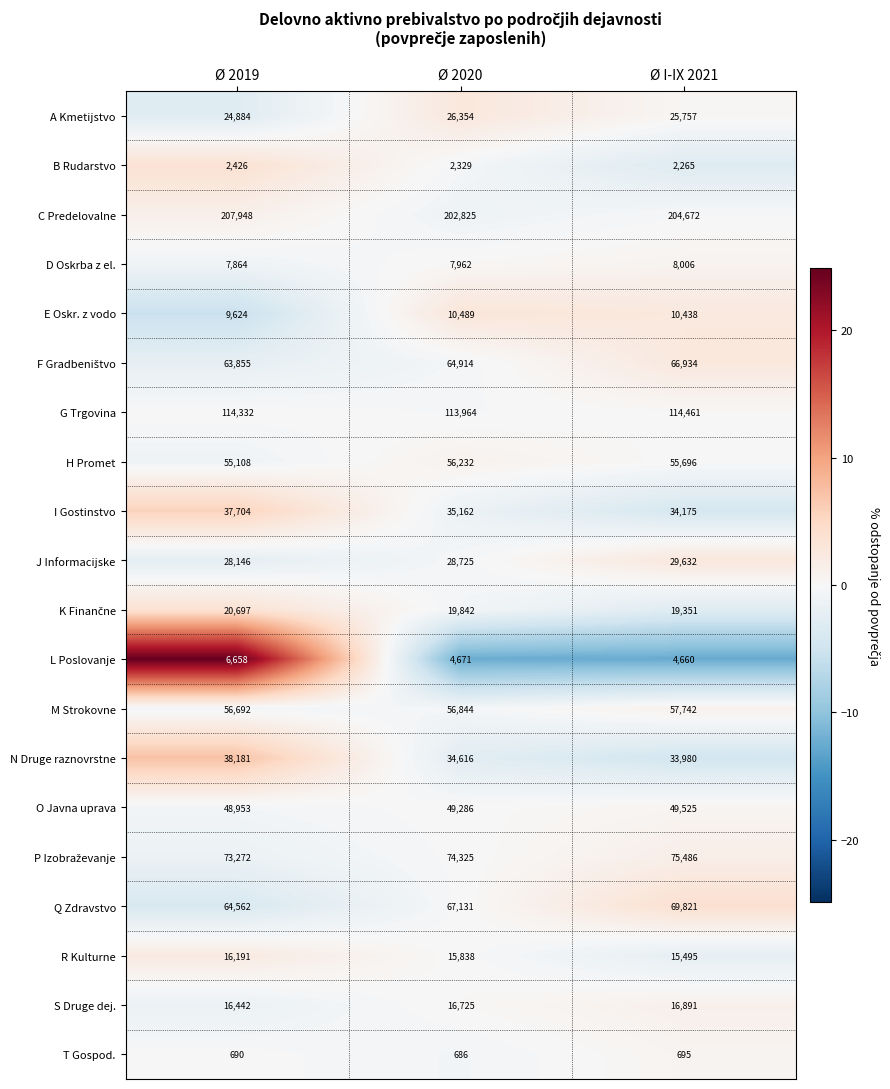

List the labels in order of C Predelovalne value, largest first.

Ø 2019, Ø I-IX 2021, Ø 2020